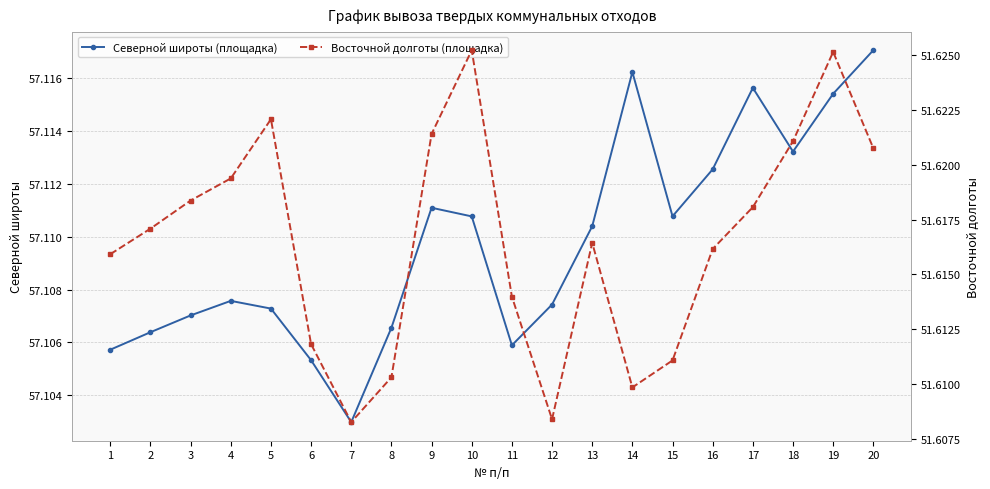

How many interior local valleys does the Северной широты (площадка) series have?

4